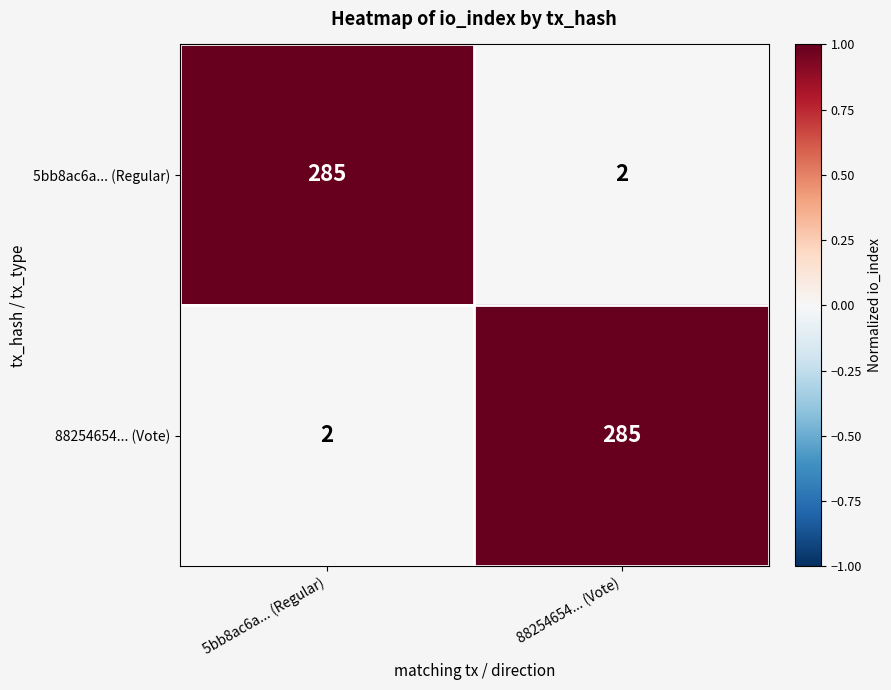

What is the greatest value displayed?

285